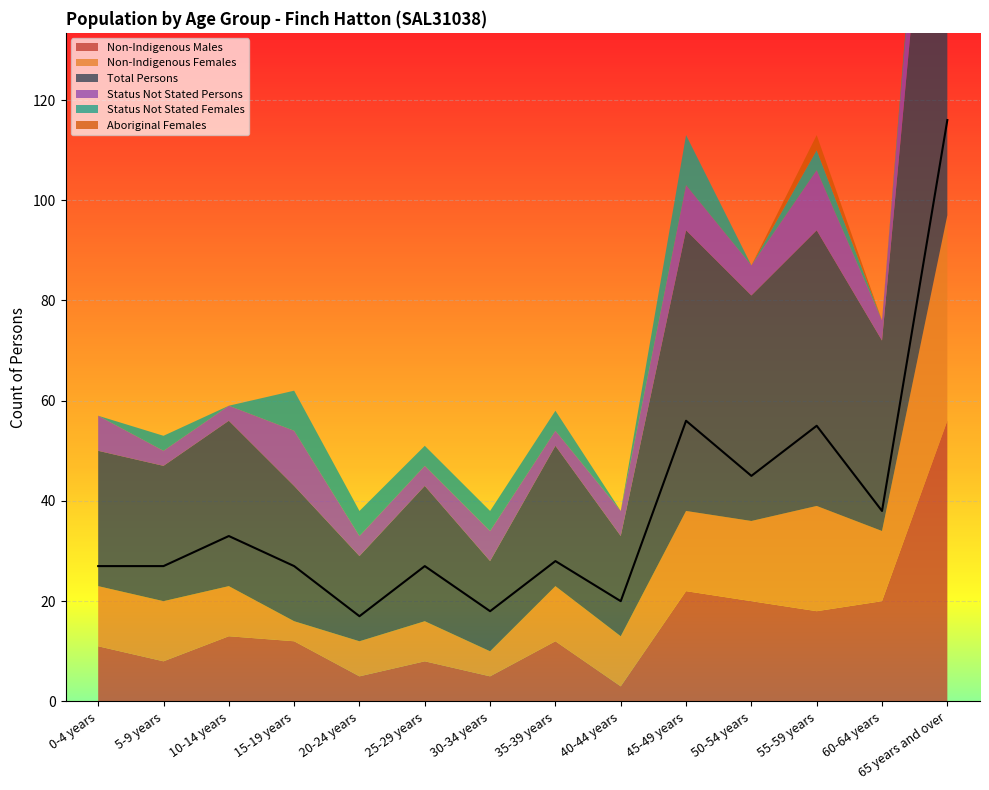

Which category has the highest value across all series?

65 years and over